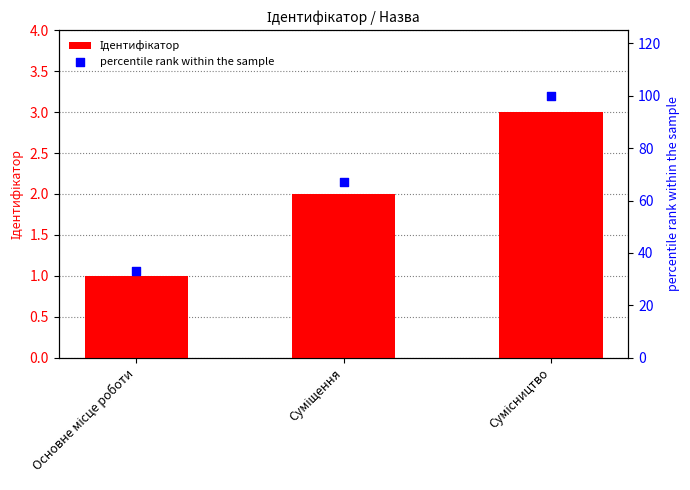

At which category is the sum across all series the highest?

Сумісництво